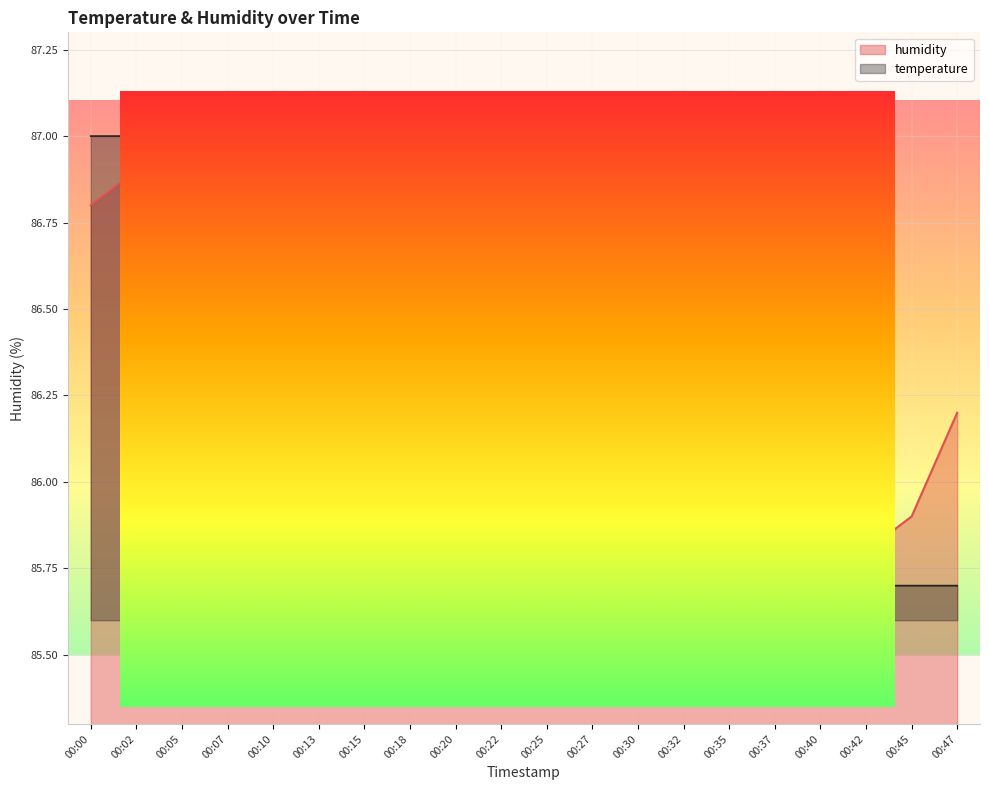

Which category has the lowest value across all series?

00:35